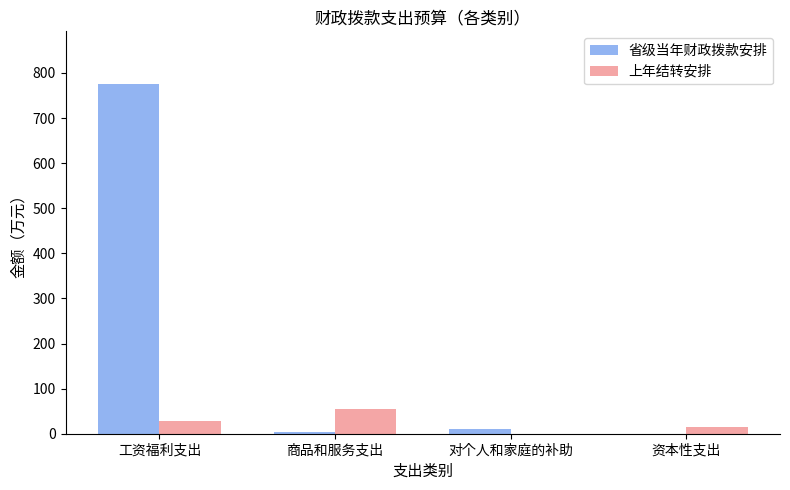

How many data points in 上年结转安排 are above 27?

2